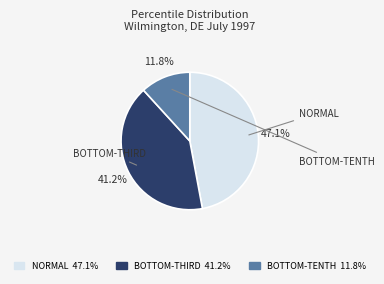

Rank the categories by value from highest to lowest.

NORMAL 47.1%, BOTTOM-THIRD 41.2%, BOTTOM-TENTH 11.8%